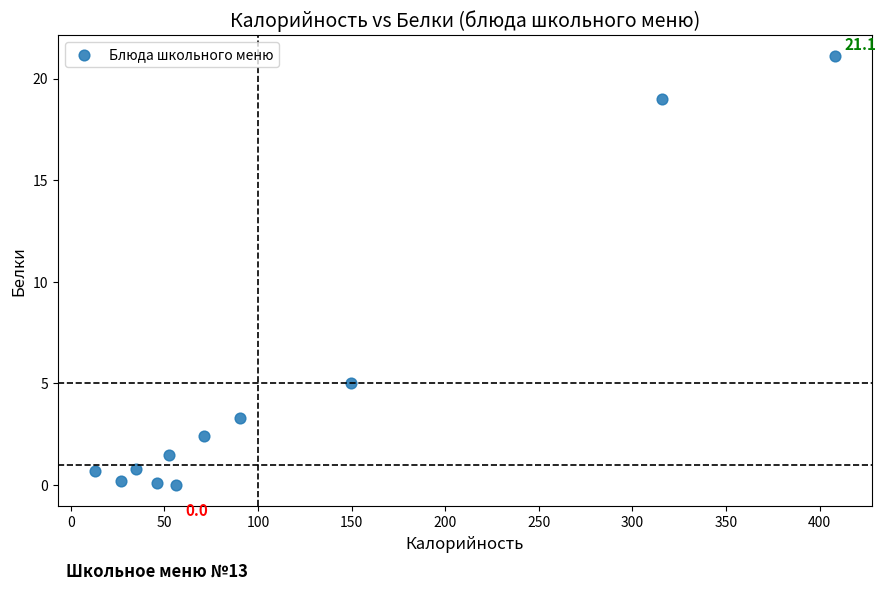

What is the average X value?

115.0